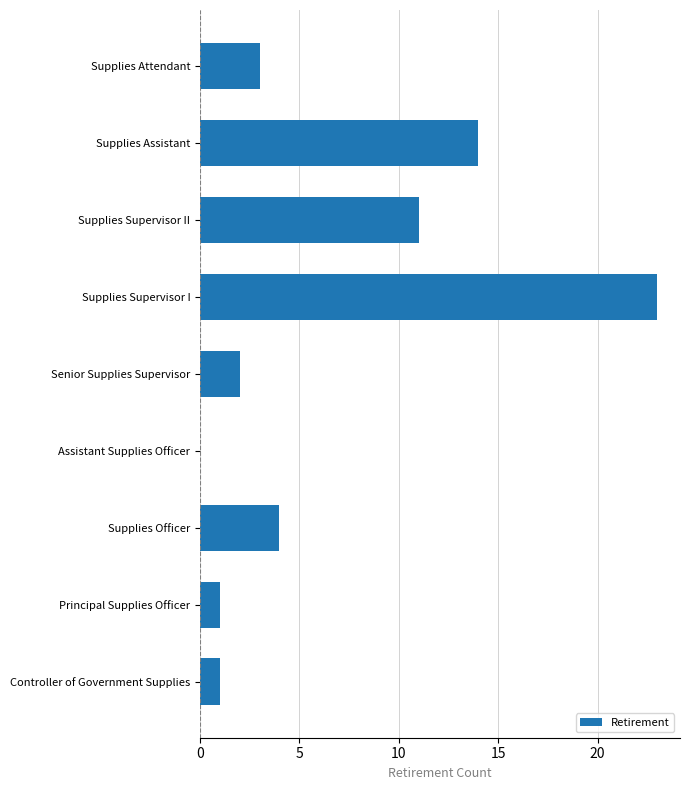

True or false: the data shows 7 at Supplies Officer.

False